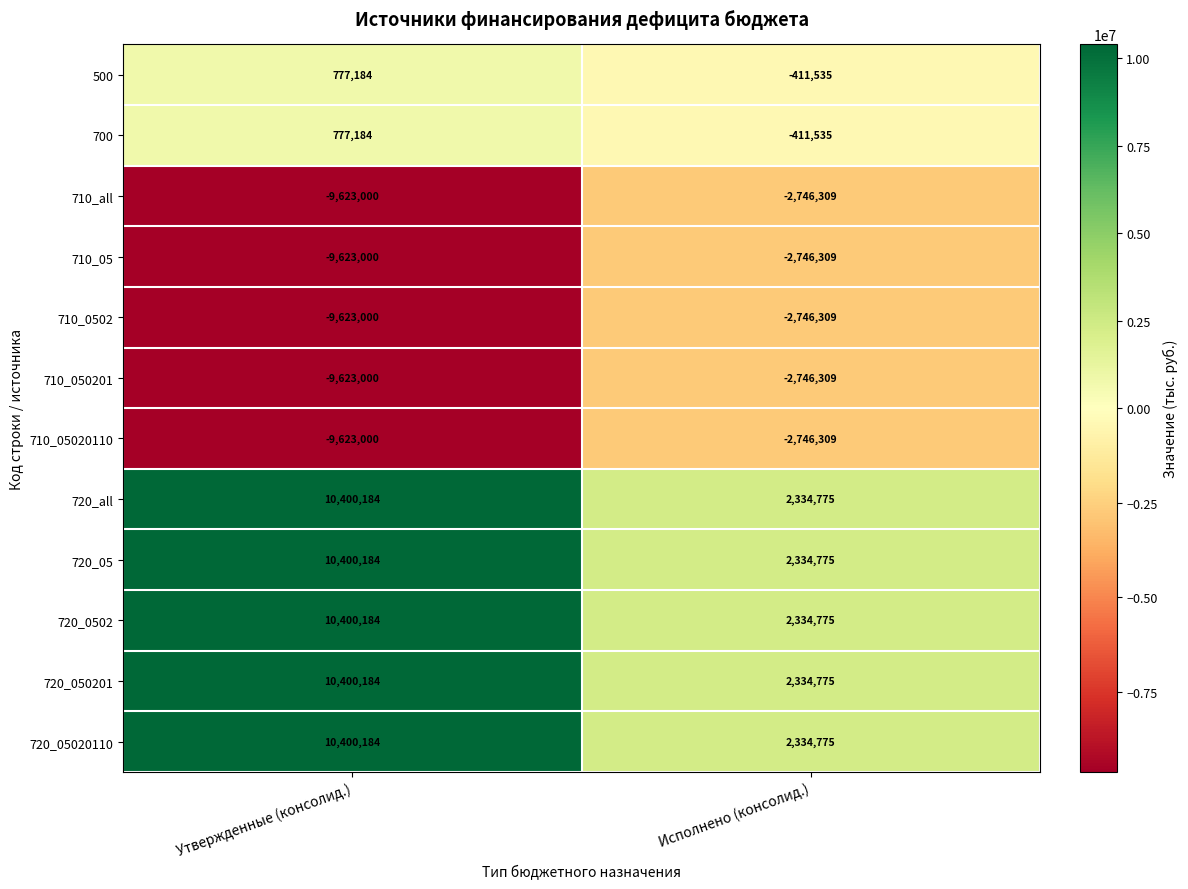

How many series are shown in this chart?

12